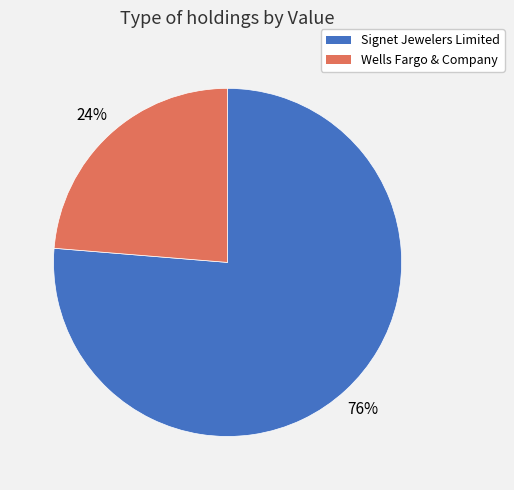

Rank the categories by value from lowest to highest.

Wells Fargo & Company, Signet Jewelers Limited